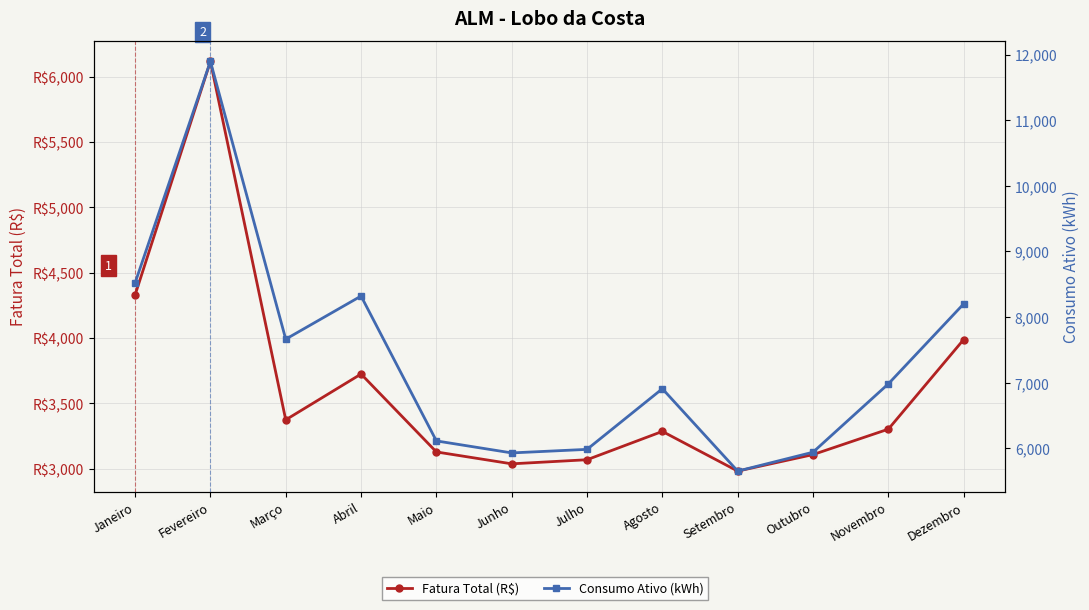

True or false: Fatura Total (R$) has more than 1 points higher than both neighbors.

True